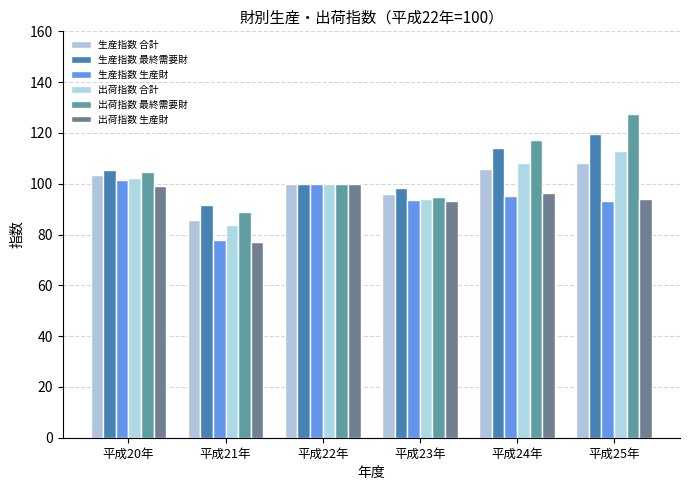

How many groups of bars are there?

6